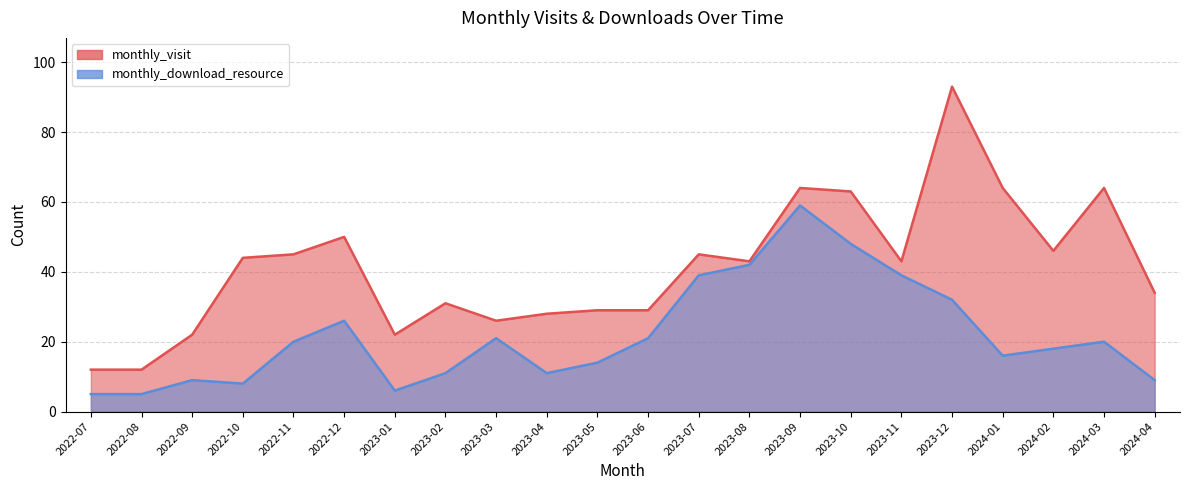

Which series has the largest total across all categories?

monthly_visit